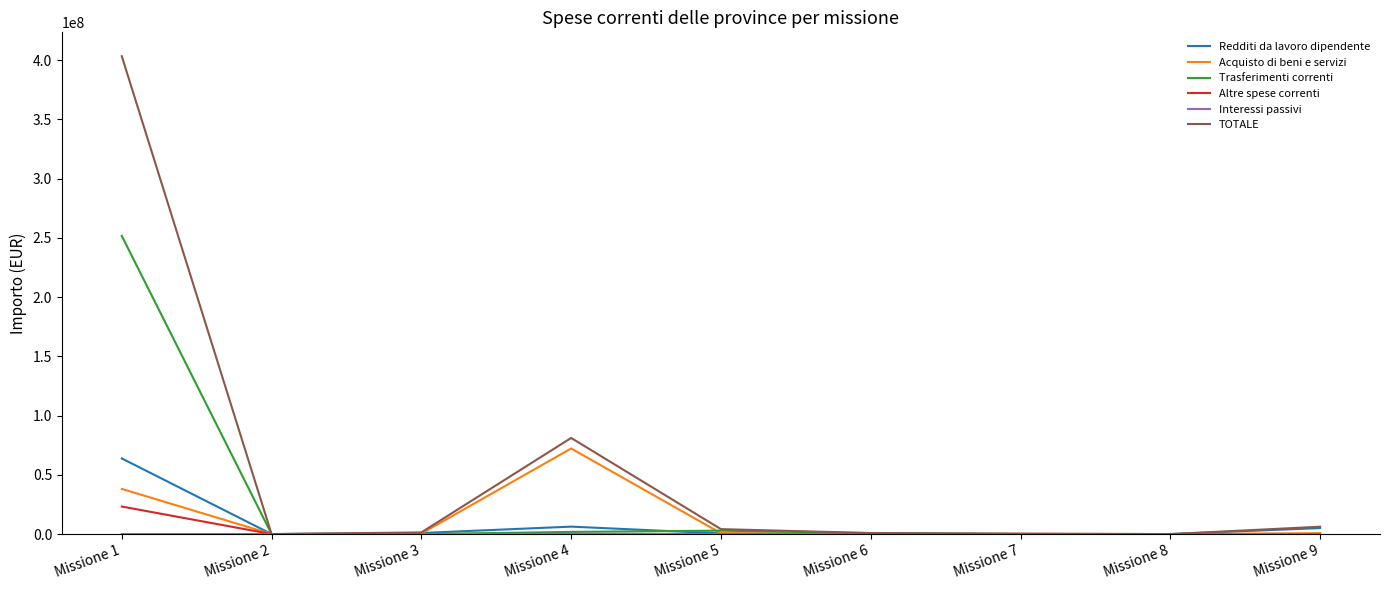

How many values in the Redditi da lavoro dipendente series exceed 554150?

5